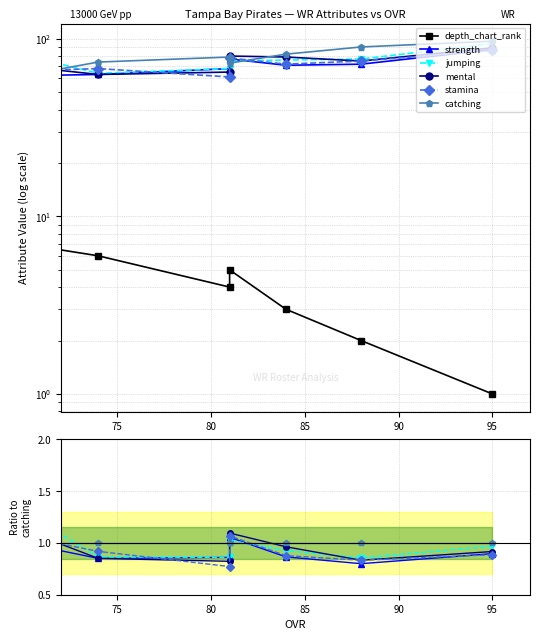

The value of strength at 95 is 1.5. True or false?

False